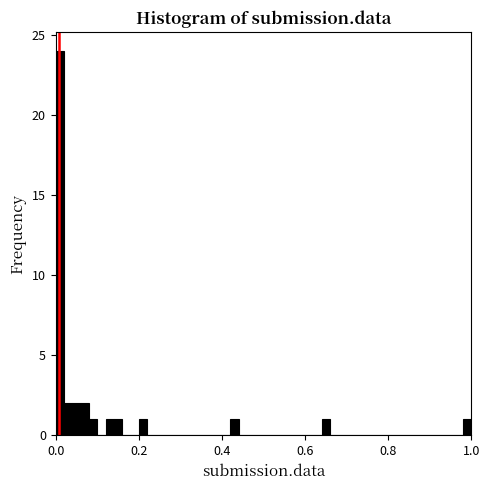

Read against the x-axis, roughly where is the centre of the tallest bar?

0.02